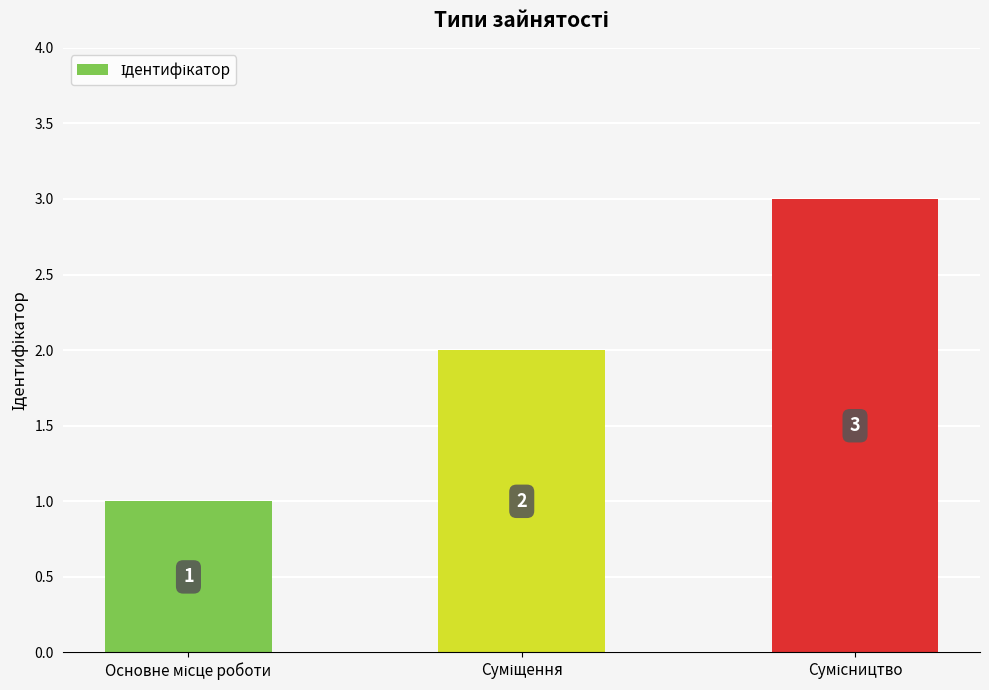

What is the maximum value shown in the chart?

3